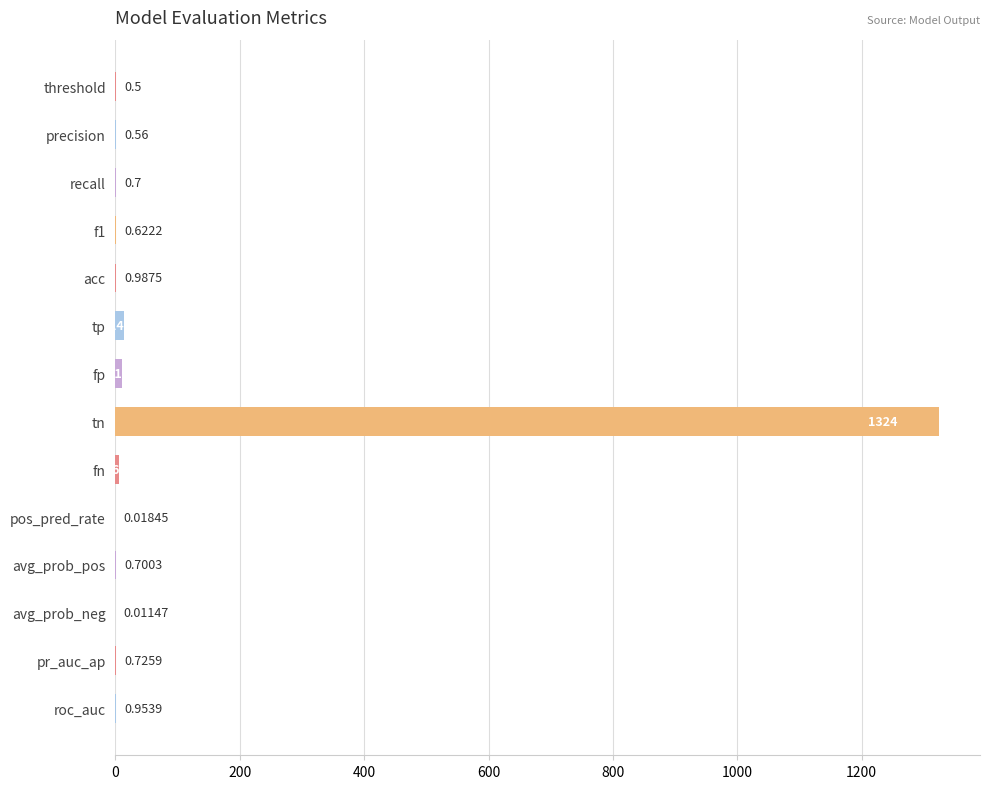

What is the change in value from precision to pr_auc_ap?

+0.2